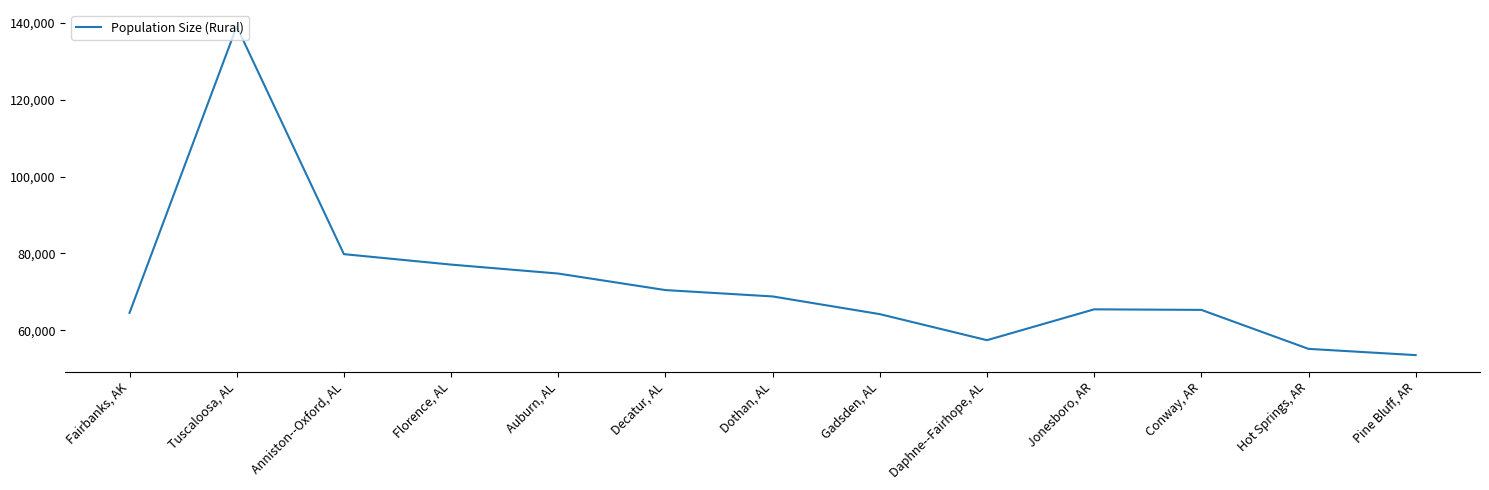

How many values are below 65419?

6